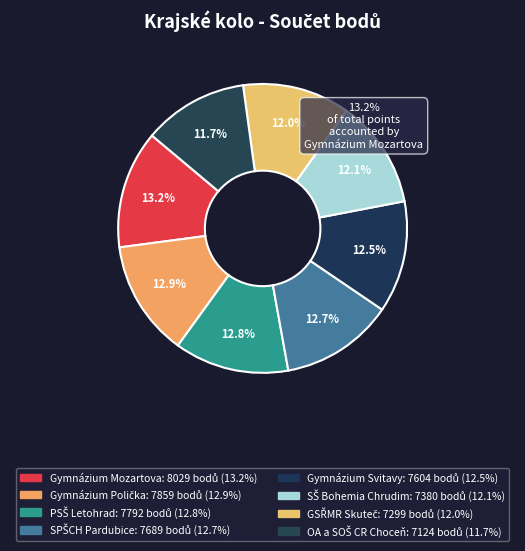

Count the number of slices in the pie.

8